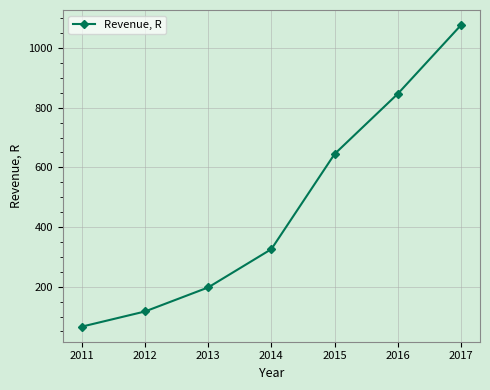

Reading right to left, what are all the values shown in this chart?

1076.8	846.6	644.7	325.9	197.5	116.9	66.1